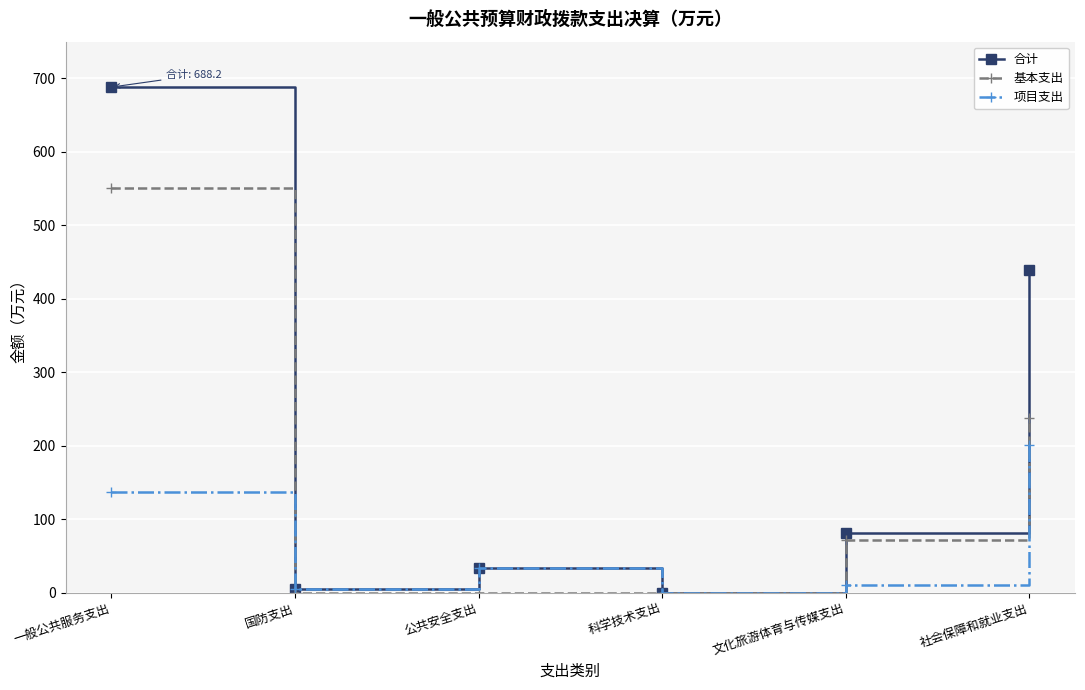

List the series in order of their overall mean, lowest first.

项目支出, 基本支出, 合计